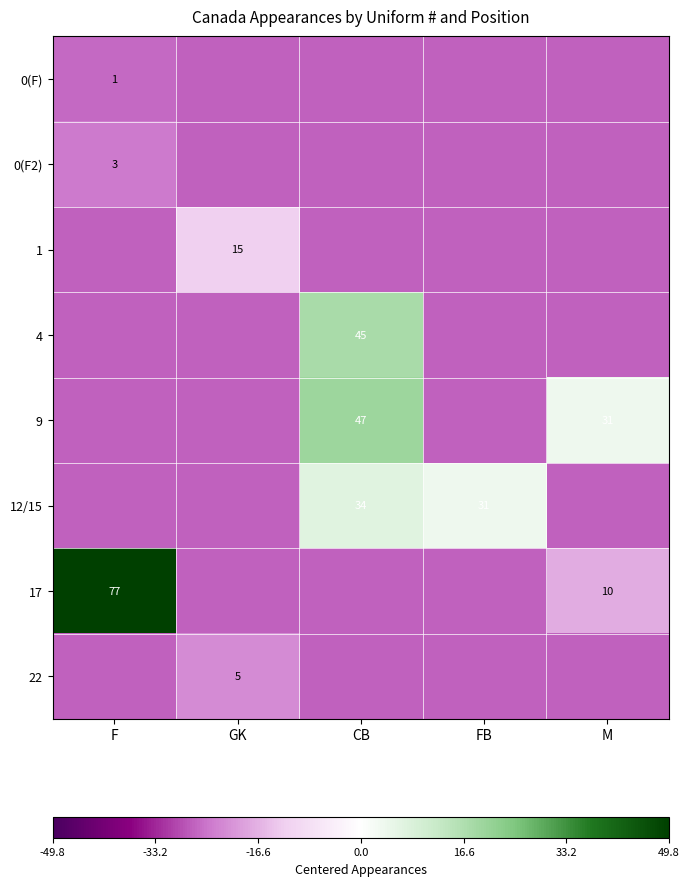

Which category has the highest value across all series?

F